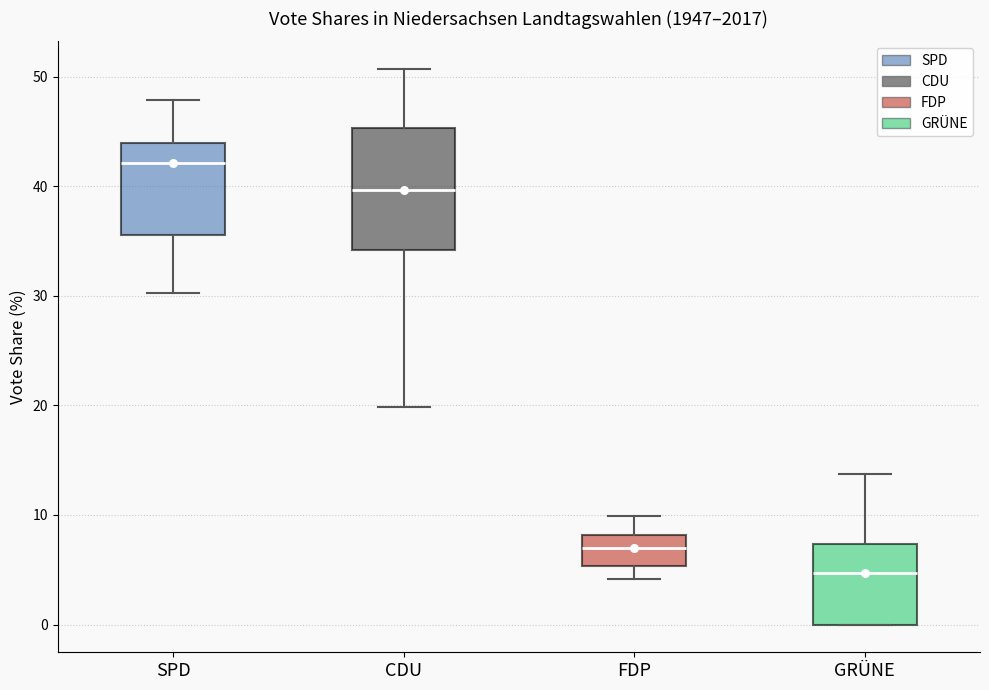

Which box is the tallest, from its lower edge to its upper edge?

CDU